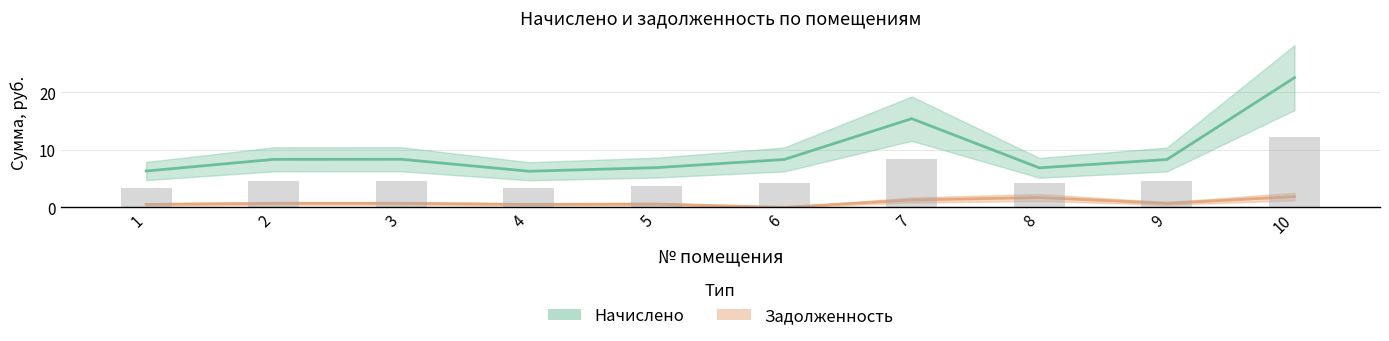

What is the sum of the nacisleno values at 2 and 5?

15.3